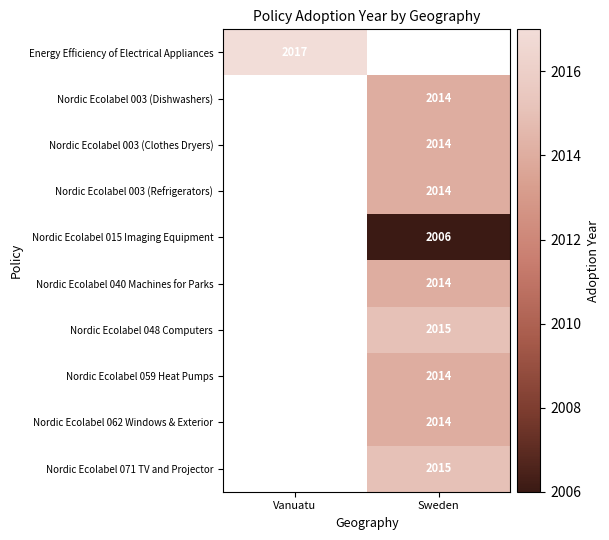

What is the minimum value shown in the chart?

2006.0